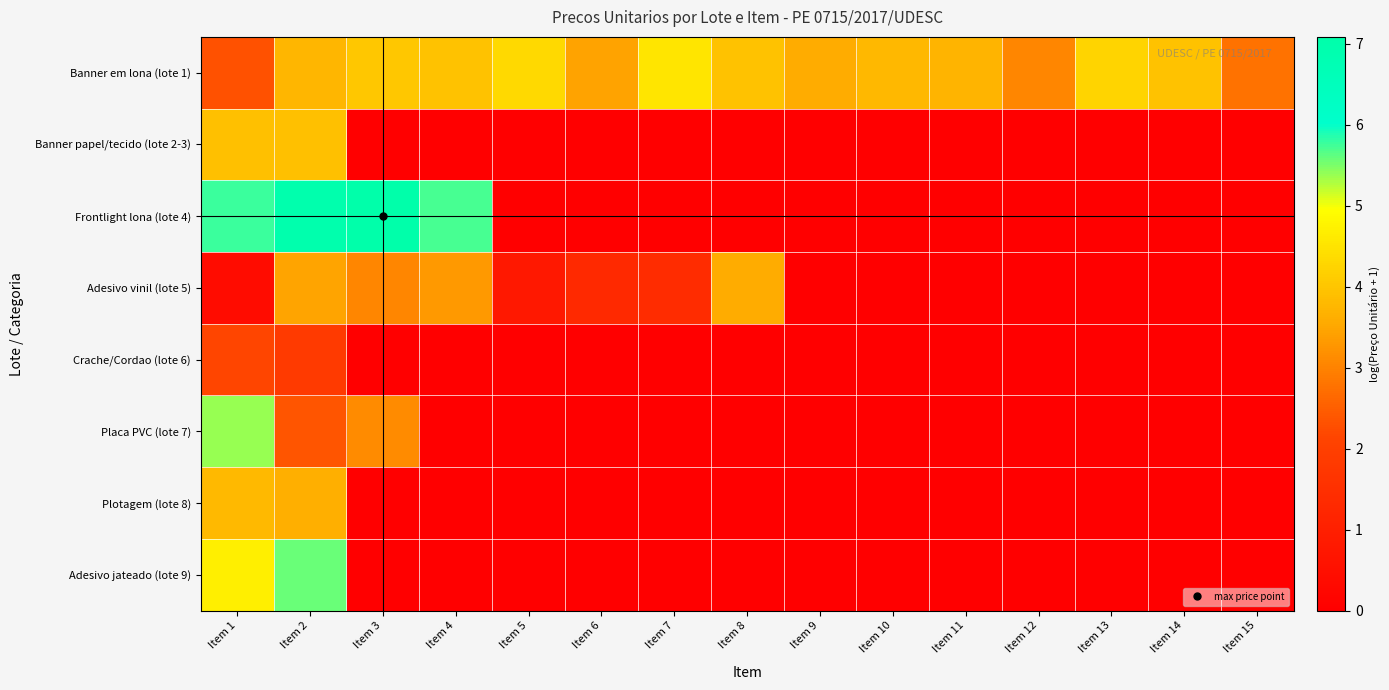

Reading right to left, transcribe all the data shown in this chart.

Banner em lona (lote 1): Item 15=2.8	Item 14=3.9	Item 13=4.2	Item 12=3.0	Item 11=3.7	Item 10=3.8	Item 9=3.6	Item 8=3.9	Item 7=4.5	Item 6=3.4	Item 5=4.3	Item 4=3.9	Item 3=4.0	Item 2=3.8	Item 1=2.3
Banner papel/tecido (lote 2-3): Item 15=0.0	Item 14=0.0	Item 13=0.0	Item 12=0.0	Item 11=0.0	Item 10=0.0	Item 9=0.0	Item 8=0.0	Item 7=0.0	Item 6=0.0	Item 5=0.0	Item 4=0.0	Item 3=0.0	Item 2=3.9	Item 1=3.9
Frontlight lona (lote 4): Item 15=0.0	Item 14=0.0	Item 13=0.0	Item 12=0.0	Item 11=0.0	Item 10=0.0	Item 9=0.0	Item 8=0.0	Item 7=0.0	Item 6=0.0	Item 5=0.0	Item 4=5.7	Item 3=7.1	Item 2=7.0	Item 1=5.8
Adesivo vinil (lote 5): Item 15=0.0	Item 14=0.0	Item 13=0.0	Item 12=0.0	Item 11=0.0	Item 10=0.0	Item 9=0.0	Item 8=3.6	Item 7=1.4	Item 6=1.3	Item 5=0.8	Item 4=3.3	Item 3=3.0	Item 2=3.5	Item 1=0.4
Crache/Cordao (lote 6): Item 15=0.0	Item 14=0.0	Item 13=0.0	Item 12=0.0	Item 11=0.0	Item 10=0.0	Item 9=0.0	Item 8=0.0	Item 7=0.0	Item 6=0.0	Item 5=0.0	Item 4=0.0	Item 3=0.0	Item 2=1.8	Item 1=2.1
Placa PVC (lote 7): Item 15=0.0	Item 14=0.0	Item 13=0.0	Item 12=0.0	Item 11=0.0	Item 10=0.0	Item 9=0.0	Item 8=0.0	Item 7=0.0	Item 6=0.0	Item 5=0.0	Item 4=0.0	Item 3=3.1	Item 2=2.4	Item 1=5.4
Plotagem (lote 8): Item 15=0.0	Item 14=0.0	Item 13=0.0	Item 12=0.0	Item 11=0.0	Item 10=0.0	Item 9=0.0	Item 8=0.0	Item 7=0.0	Item 6=0.0	Item 5=0.0	Item 4=0.0	Item 3=0.0	Item 2=3.6	Item 1=3.8
Adesivo jateado (lote 9): Item 15=0.0	Item 14=0.0	Item 13=0.0	Item 12=0.0	Item 11=0.0	Item 10=0.0	Item 9=0.0	Item 8=0.0	Item 7=0.0	Item 6=0.0	Item 5=0.0	Item 4=0.0	Item 3=0.0	Item 2=5.6	Item 1=4.7